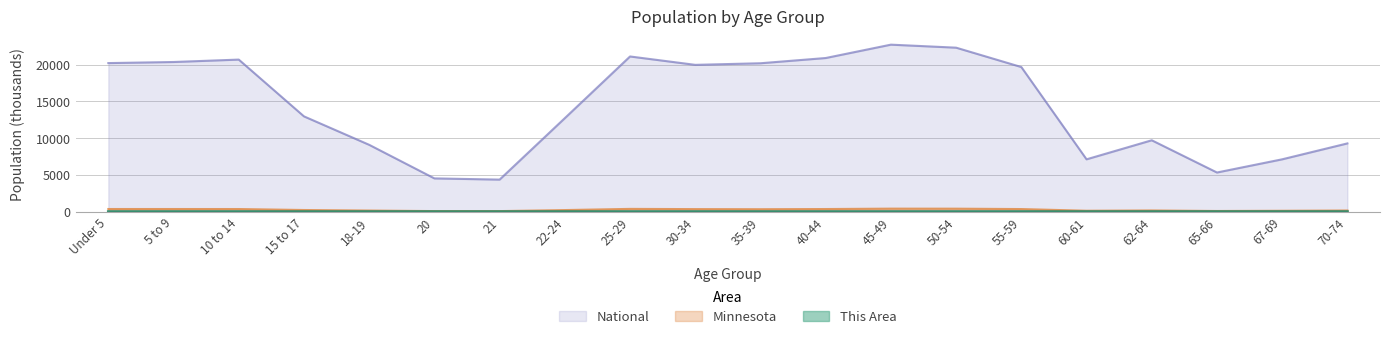

How many lines are shown in the chart?

3